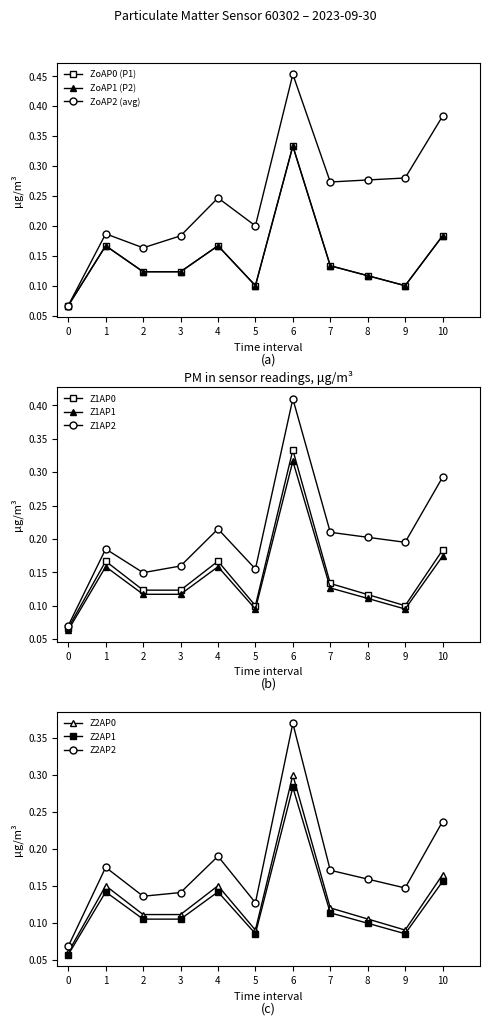

At which label does Z1AP2 reach its peak?

6